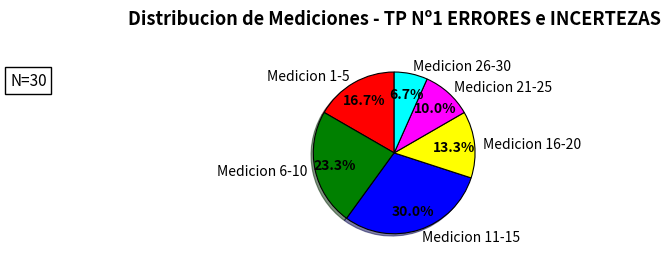

What percentage is the Medicion 6-10 slice, to the nearest percent?

23%